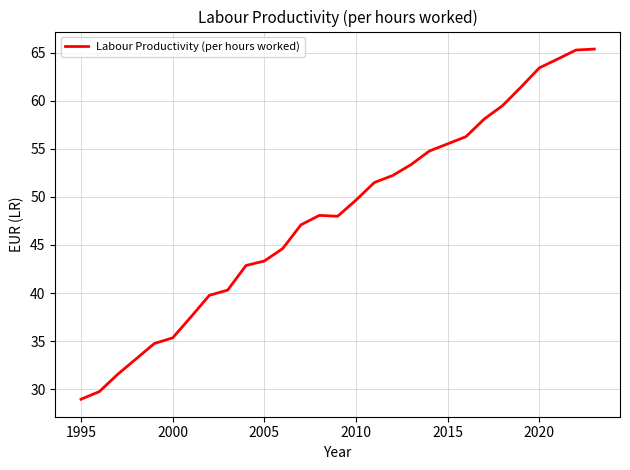

What is the difference between the maximum and minimum values?

36.4